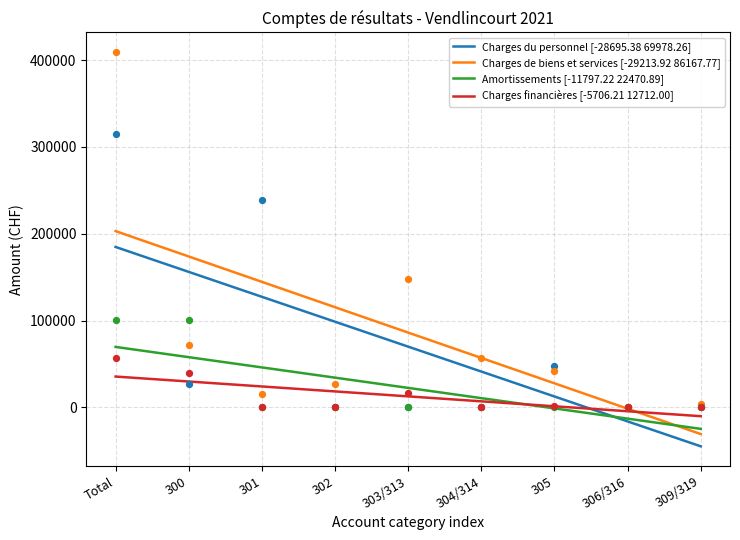

At how many categories does at least one series exceed -19236?

9